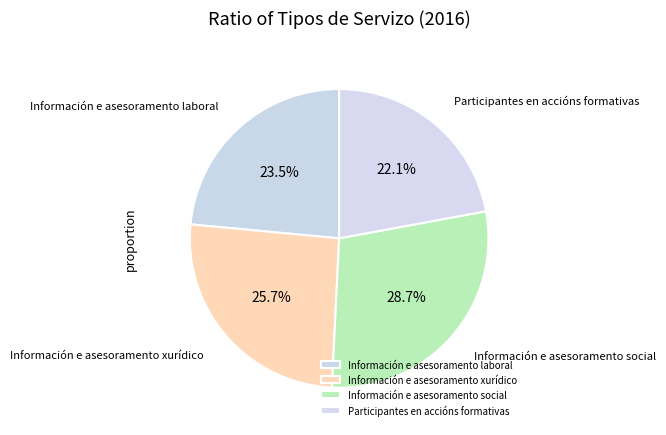

Is there any slice that represents more than half of the pie?

No